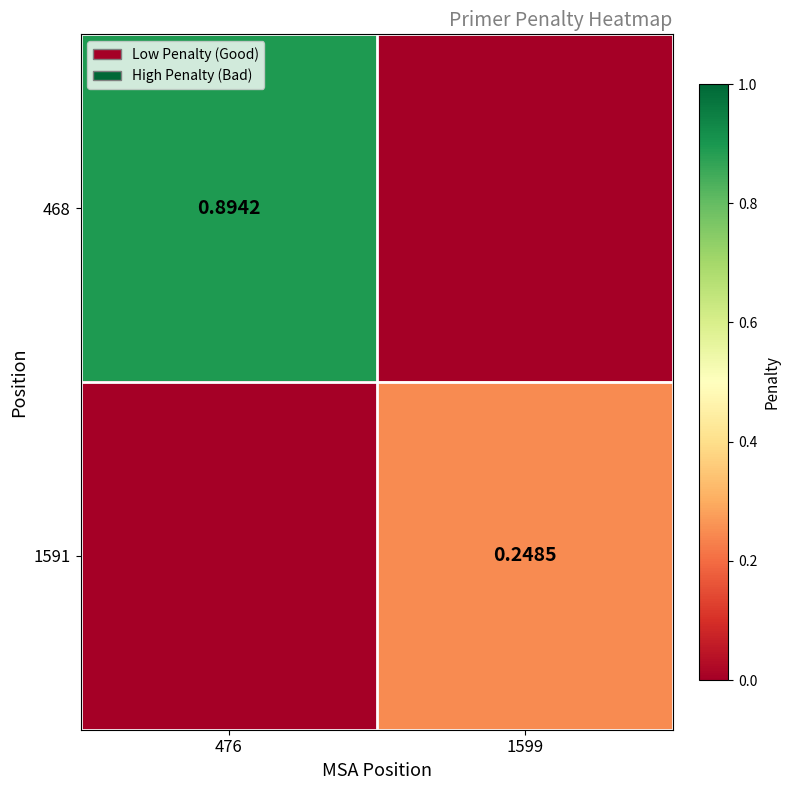

Is the value of 468 at 476 greater than the value of 1591 at 1599?

Yes